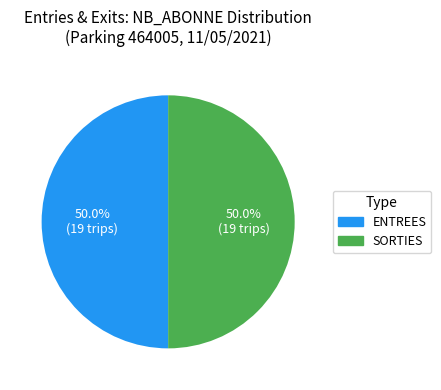

Approximately how many times larger is the value at ENTREES compared to SORTIES?

1.0